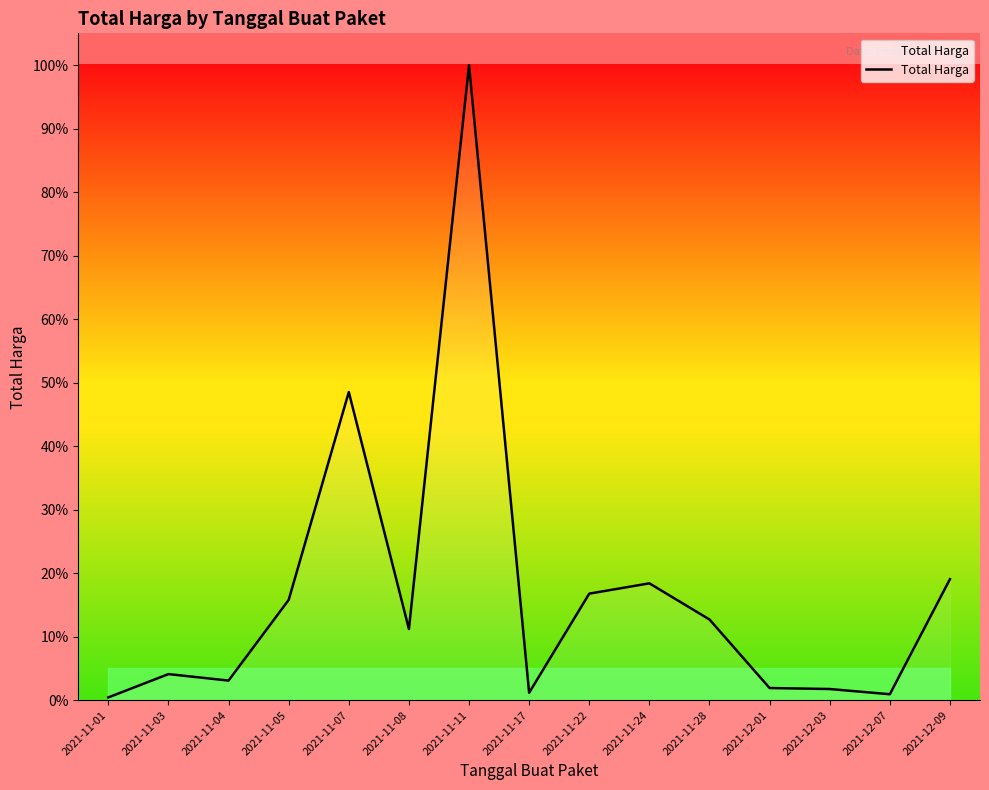

What is the smallest value displayed?

12787500